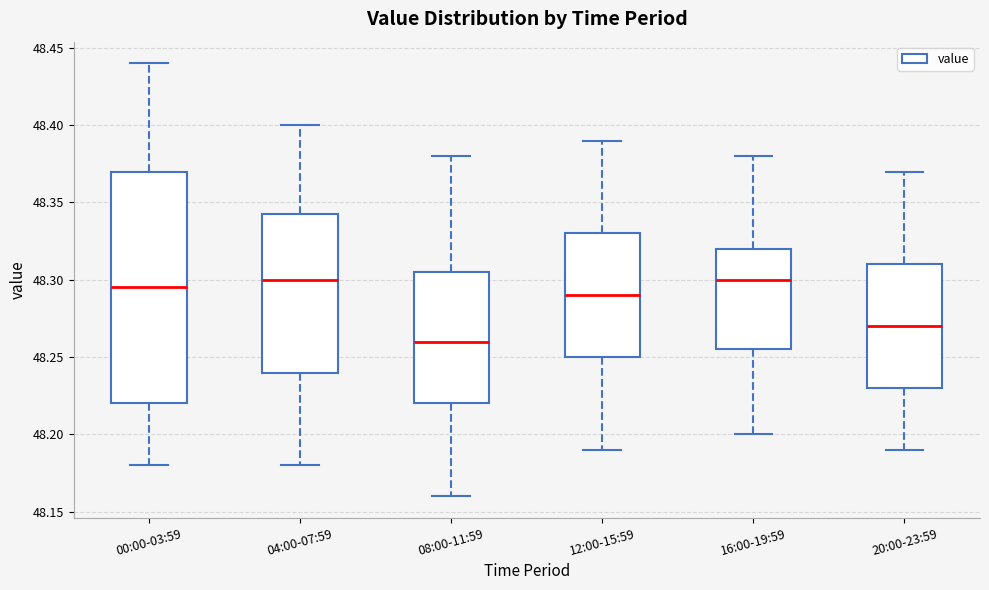

Reading left to right, read every box against the y-axis: the position of its median line, the range the box covers, and the ends of its whiskers. The values are not printed on the chart, so give them approximately, as read against the axis.

00:00-03:59: median 48.295, box 48.220 to 48.370, whiskers 48.180 to 48.440
04:00-07:59: median 48.300, box 48.240 to 48.345, whiskers 48.180 to 48.400
08:00-11:59: median 48.260, box 48.220 to 48.305, whiskers 48.160 to 48.380
12:00-15:59: median 48.290, box 48.250 to 48.330, whiskers 48.190 to 48.390
16:00-19:59: median 48.300, box 48.255 to 48.320, whiskers 48.200 to 48.380
20:00-23:59: median 48.270, box 48.230 to 48.310, whiskers 48.190 to 48.370